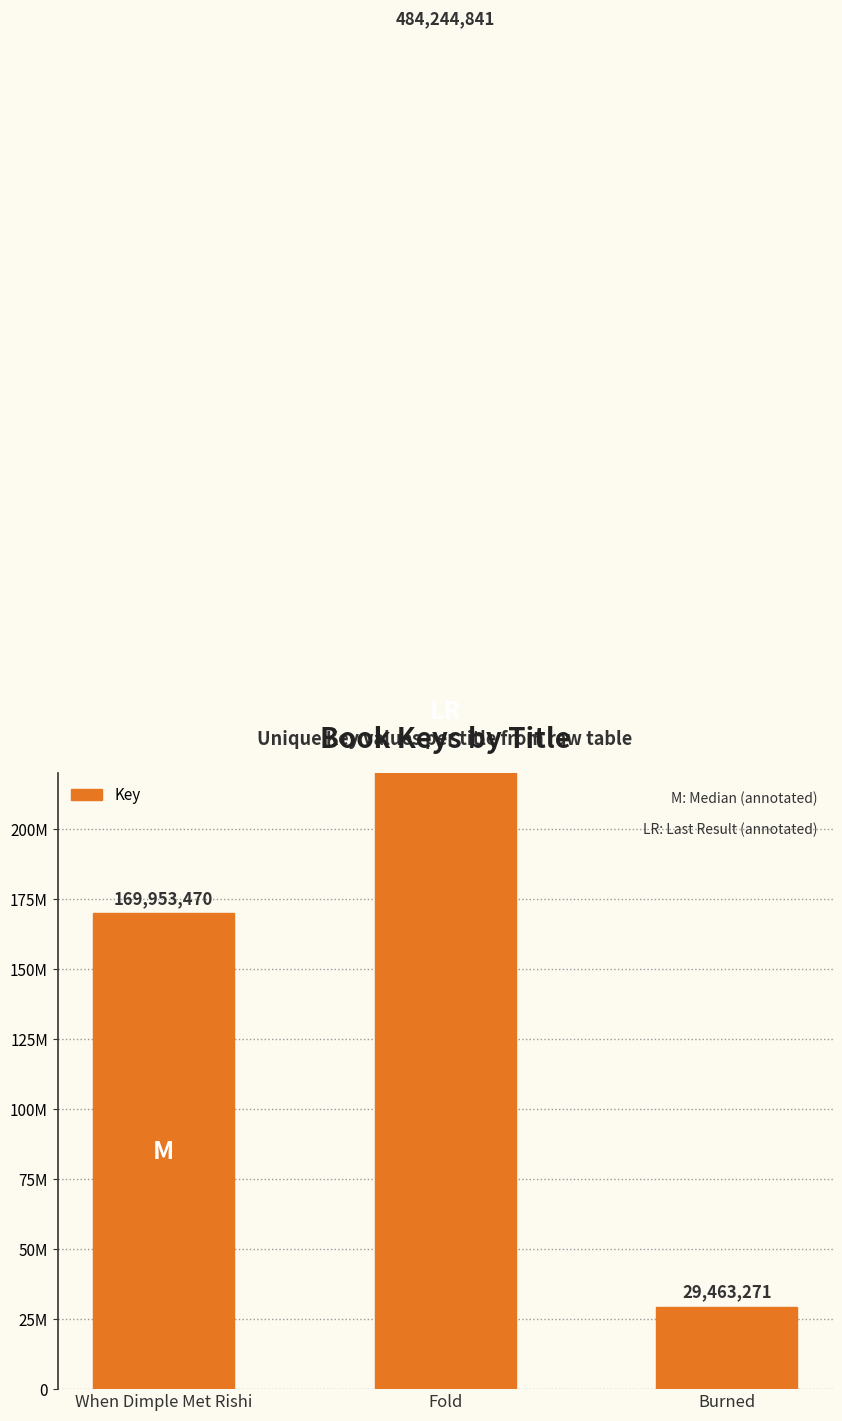

Is it true that the value at Fold is 196070565?

False